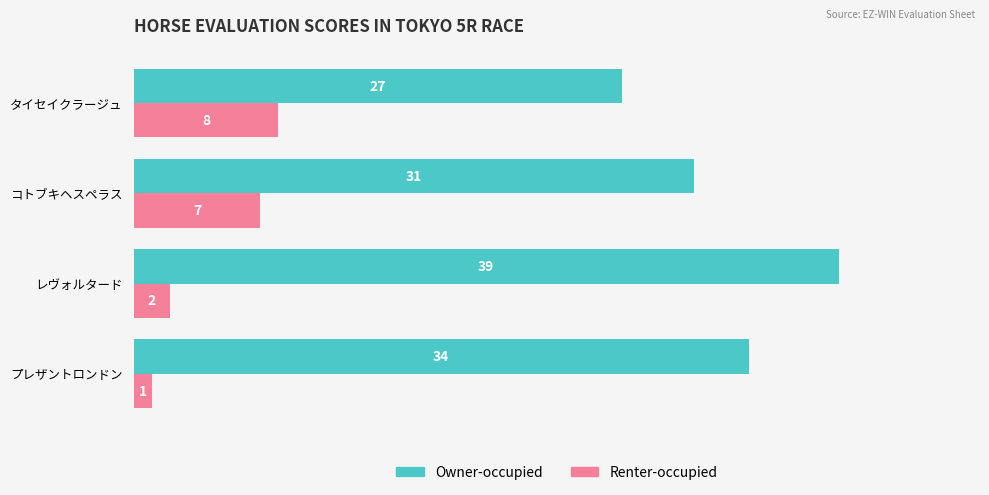

At which label is Owner-occupied closest to 33?

プレザントロンドン